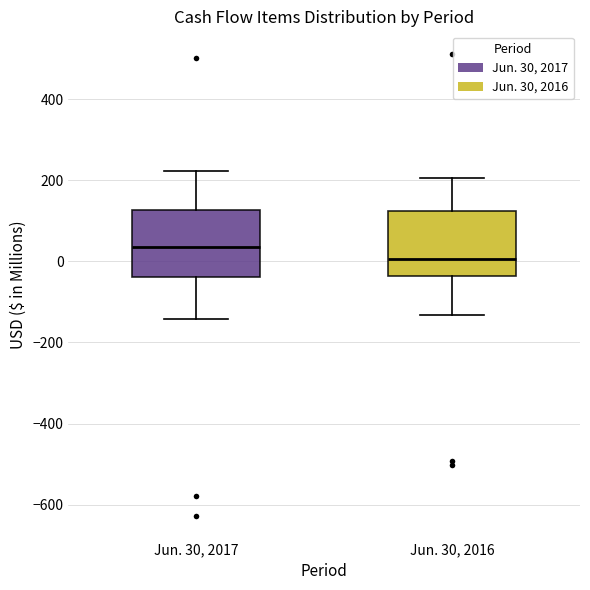

Reading left to right, transcribe this box plot: for each box, give where its median line is, the range the box spans, and where its two whiskers end, as read against the y-axis. The values are not printed on the chart, so give them approximately, as read against the axis.

Jun. 30, 2017: median 40, box -40 to 120, whiskers -140 to 220
Jun. 30, 2016: median 0, box -40 to 120, whiskers -140 to 200